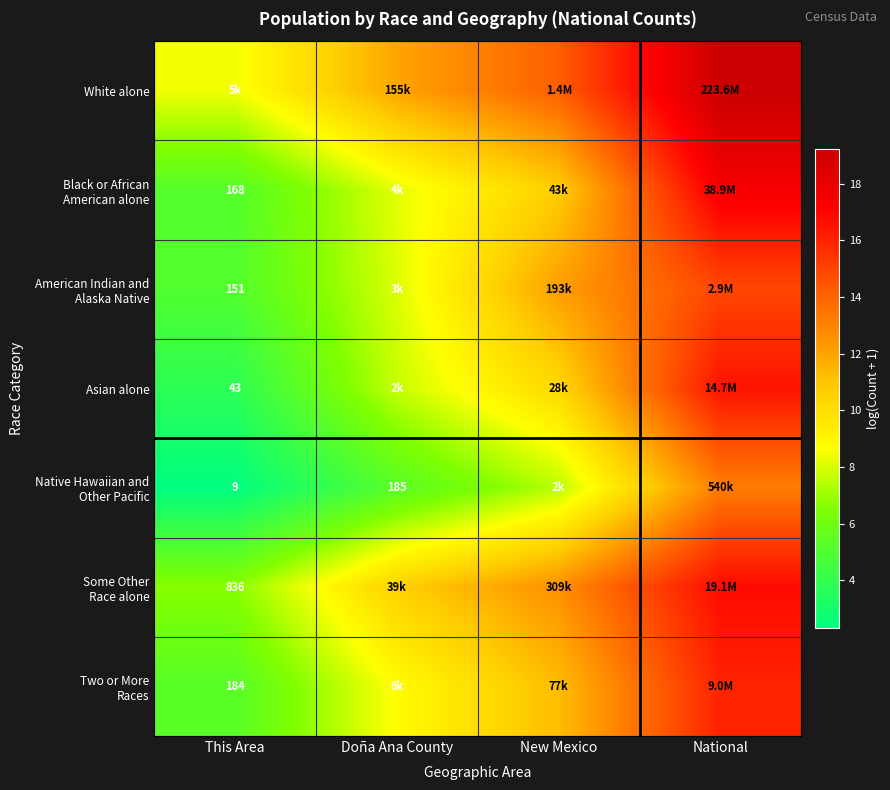

What is the total value across all series at Doña Ana County?

60.5